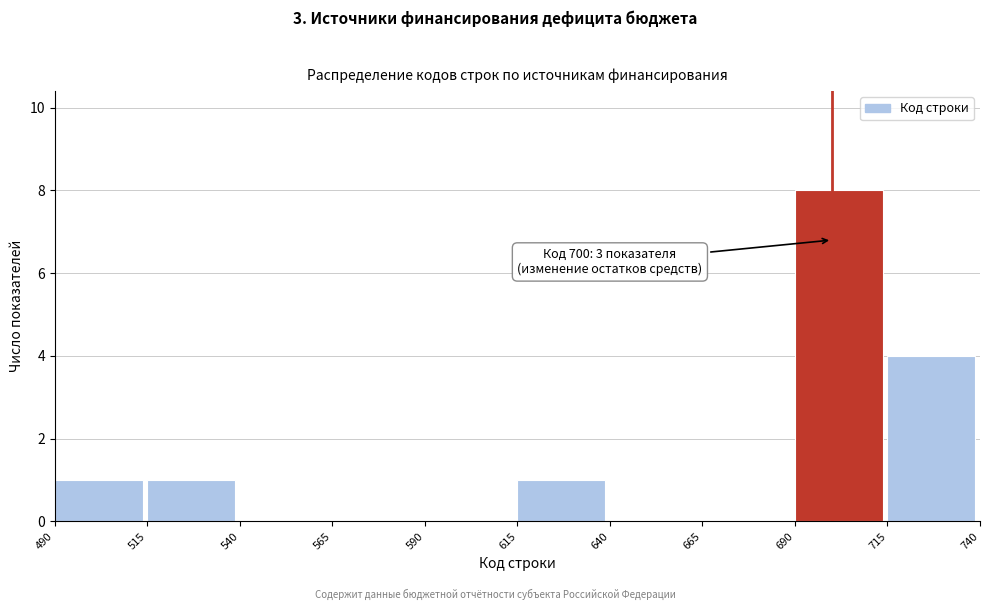

Which range on the x-axis has the tallest bar?

690 to 715